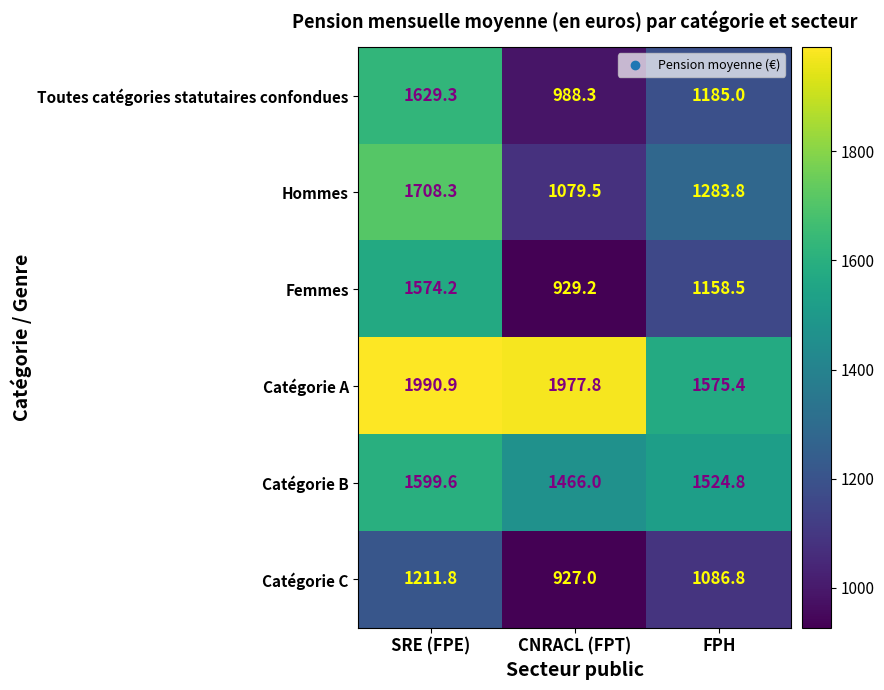

Where does the Femmes series first go above 1158?

SRE (FPE)